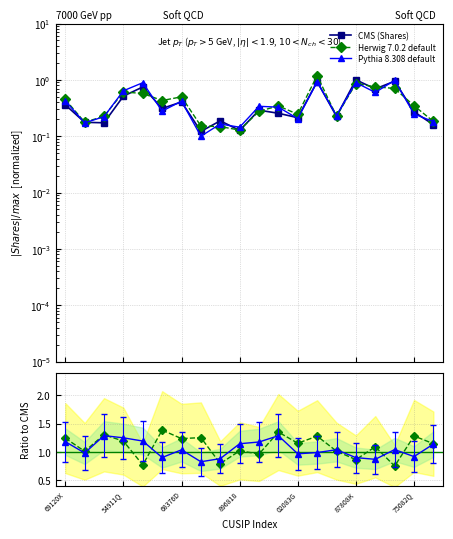

What is the value of the Herwig 7.0.2 default point at the 11th from the left?

1.0